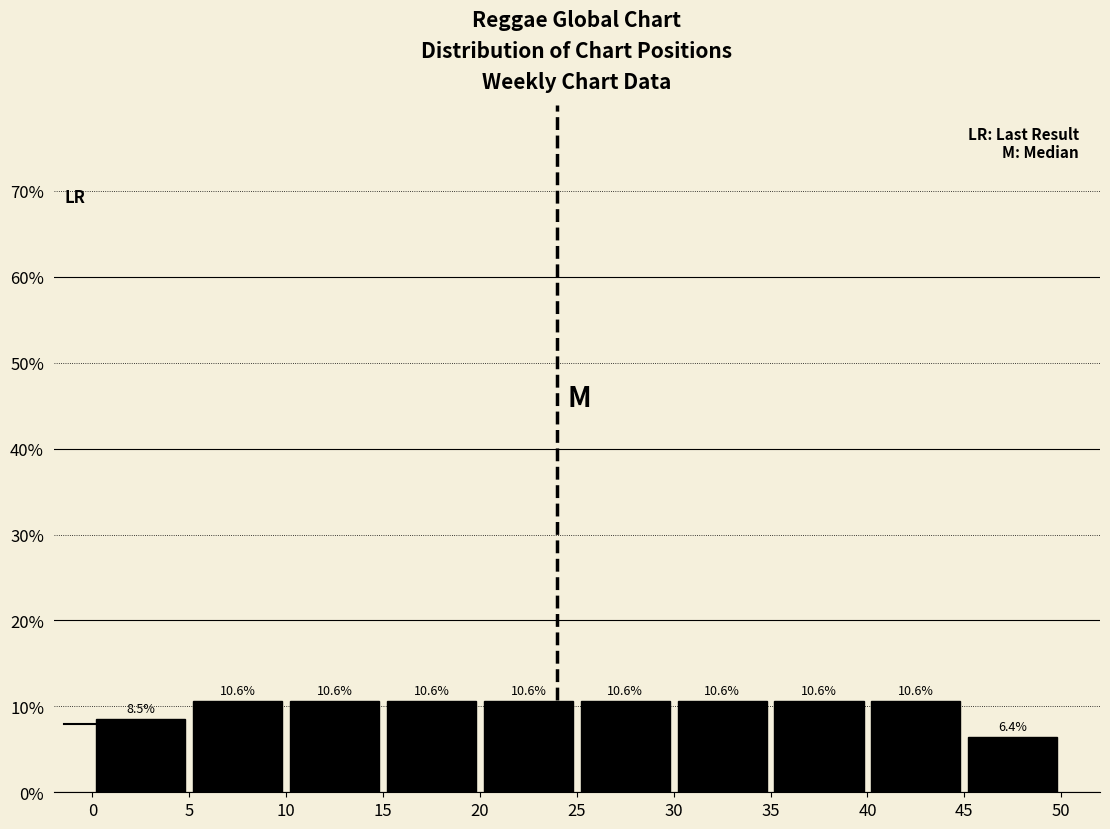

How tall is the bar that spans 20 to 25 on the x-axis?

10.6